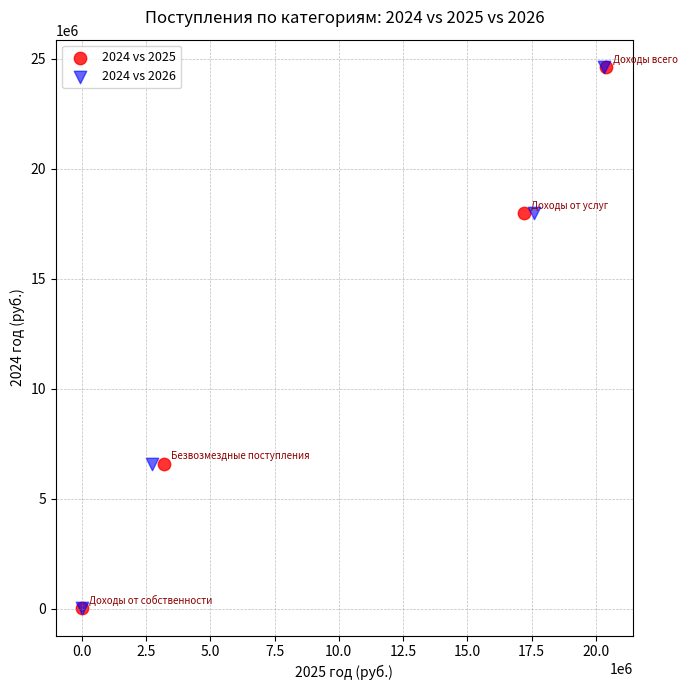

What are all the series names shown in the legend?

2024 vs 2025, 2024 vs 2026